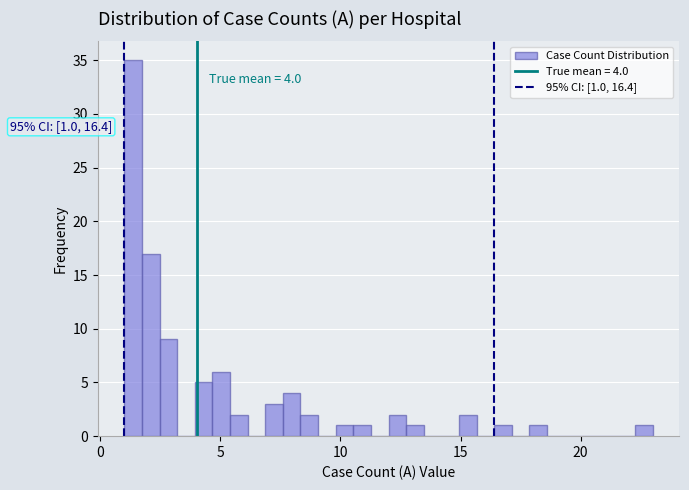

Around what value on the x-axis is the tallest bar? Give the approximate position of its centre, as read against the axis.

1.5